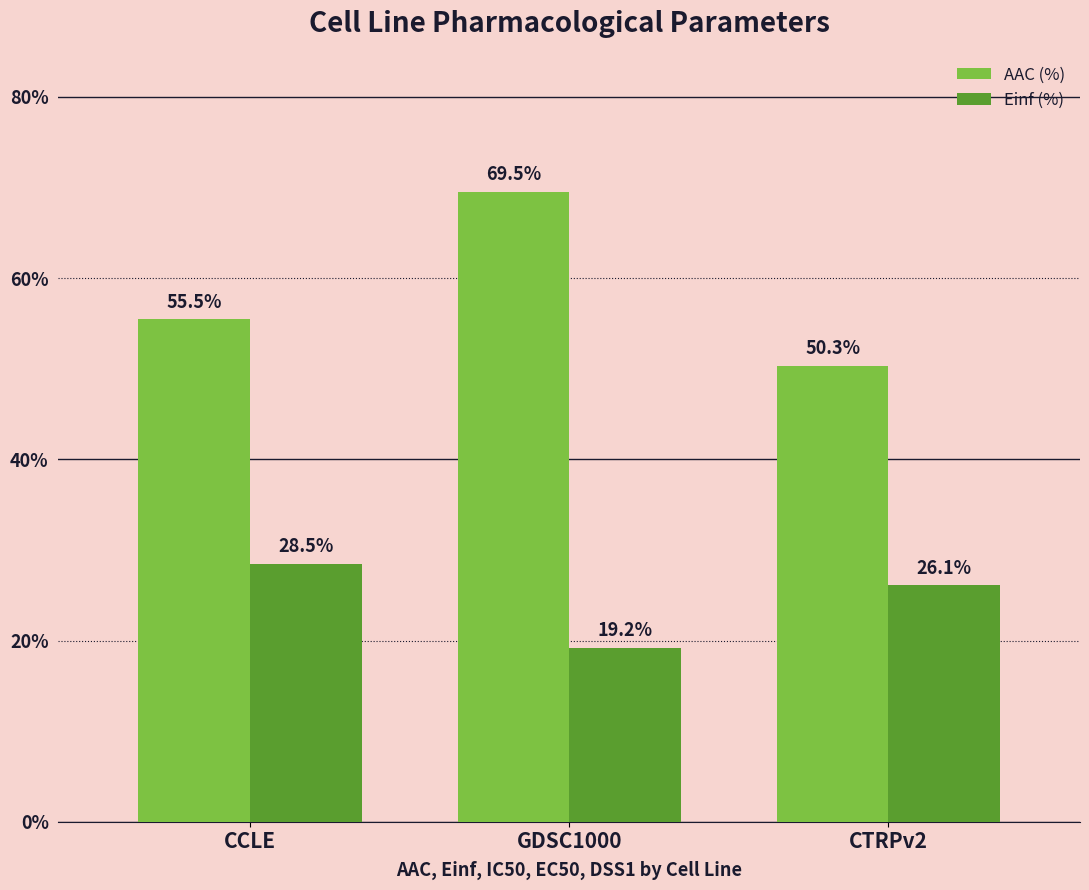

What is the sum of all Einf (%) values?

73.8